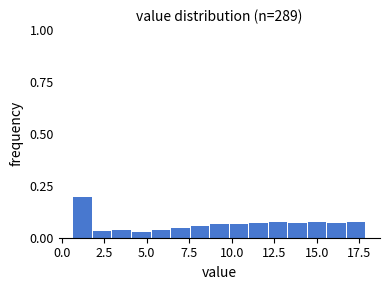

Read against the x-axis, roughly where is the centre of the tallest bar?

1.0